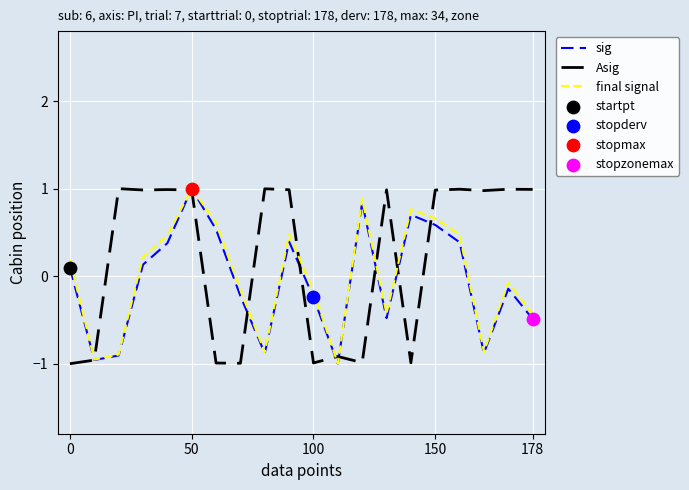

Which series has the largest total across all categories?

Asig